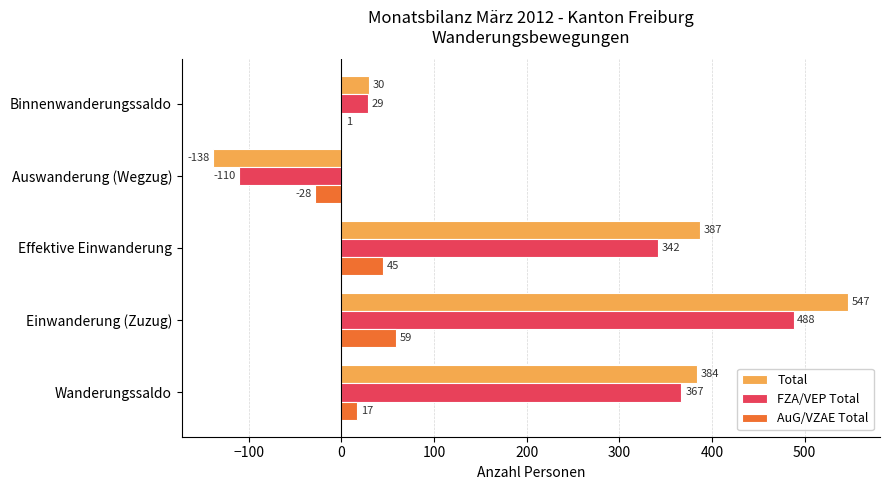

Where is Total nearest to the value 204?

Binnenwanderungssaldo